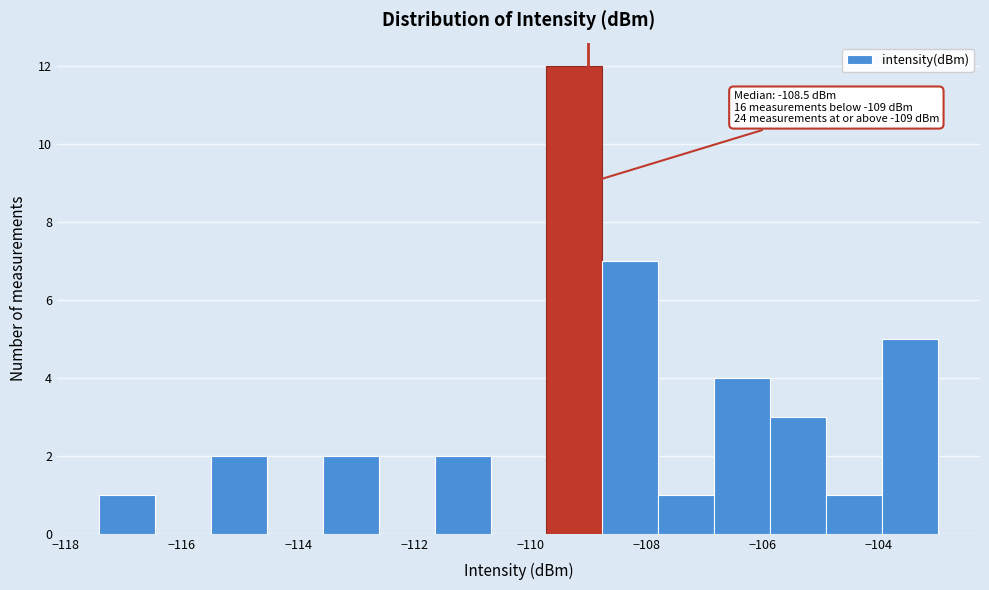

Over which range of the x-axis is the bar tallest?

-109.8 to -108.8